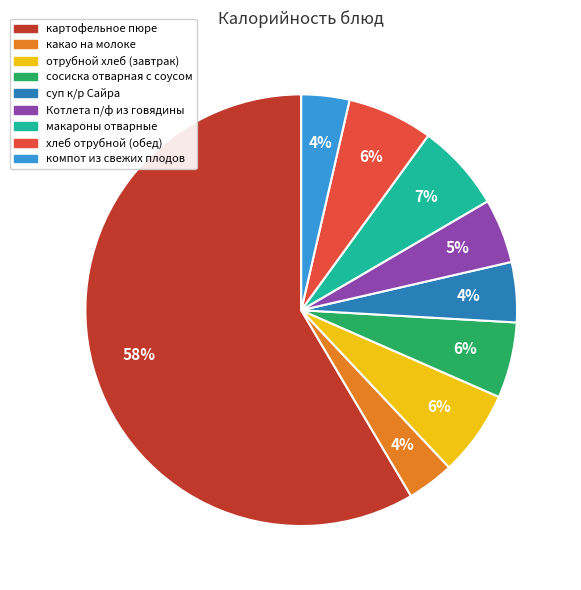

Which has a higher value, сосиска отварная с соусом or Котлета п/ф из говядины?

сосиска отварная с соусом